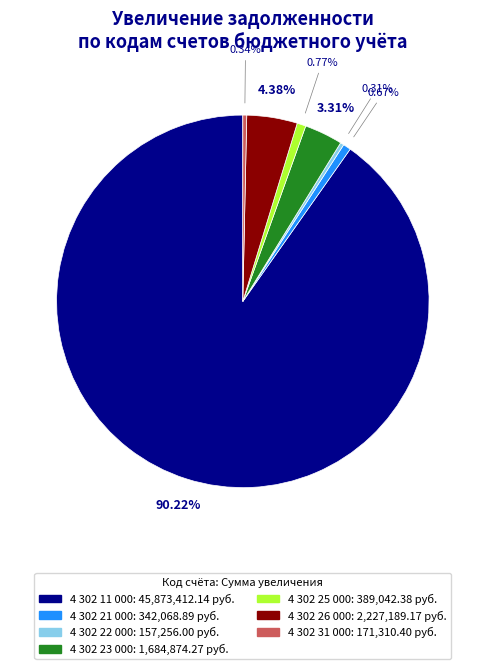

Is there a majority slice in this chart?

Yes